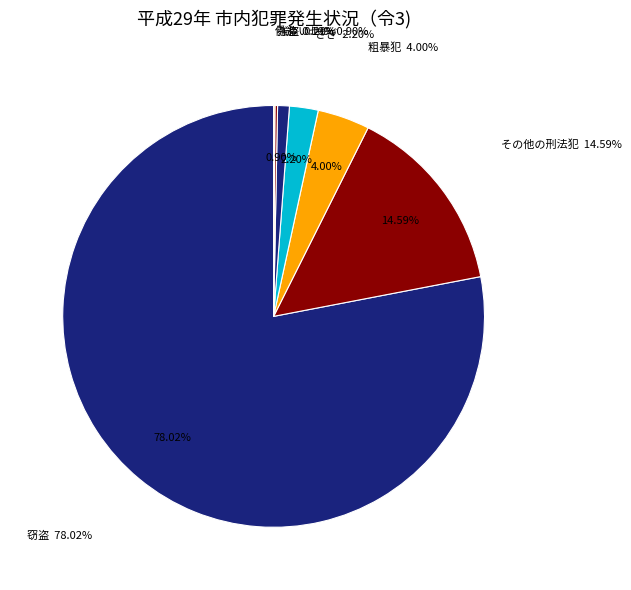

Is there a majority slice in this chart?

Yes